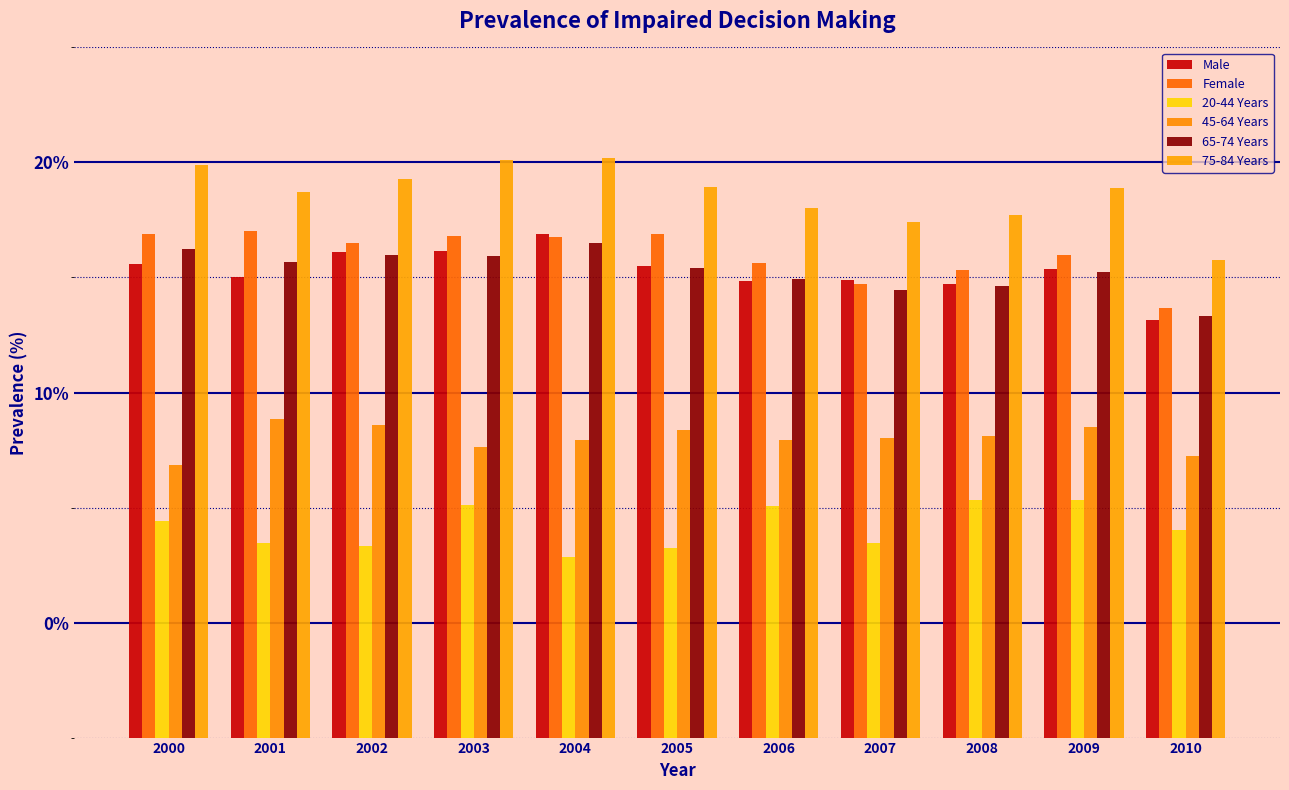

Which series changed the most between 2000 and 2010?

75-84 Years